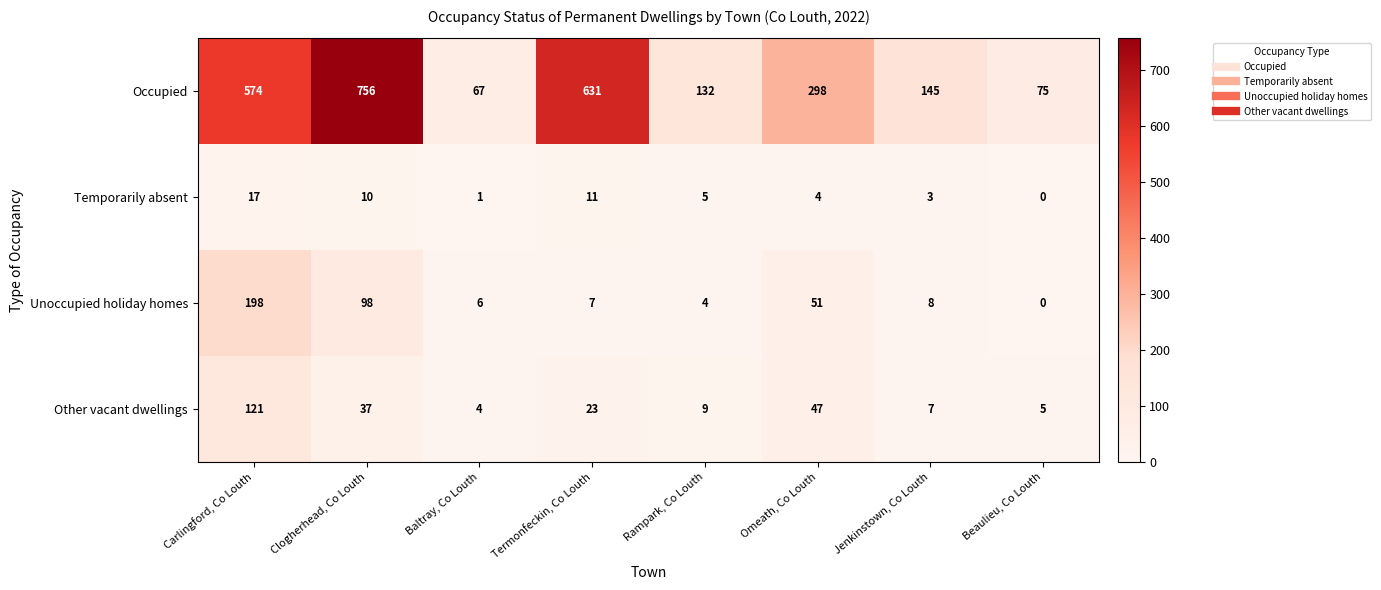

Count the number of data series in this chart.

4